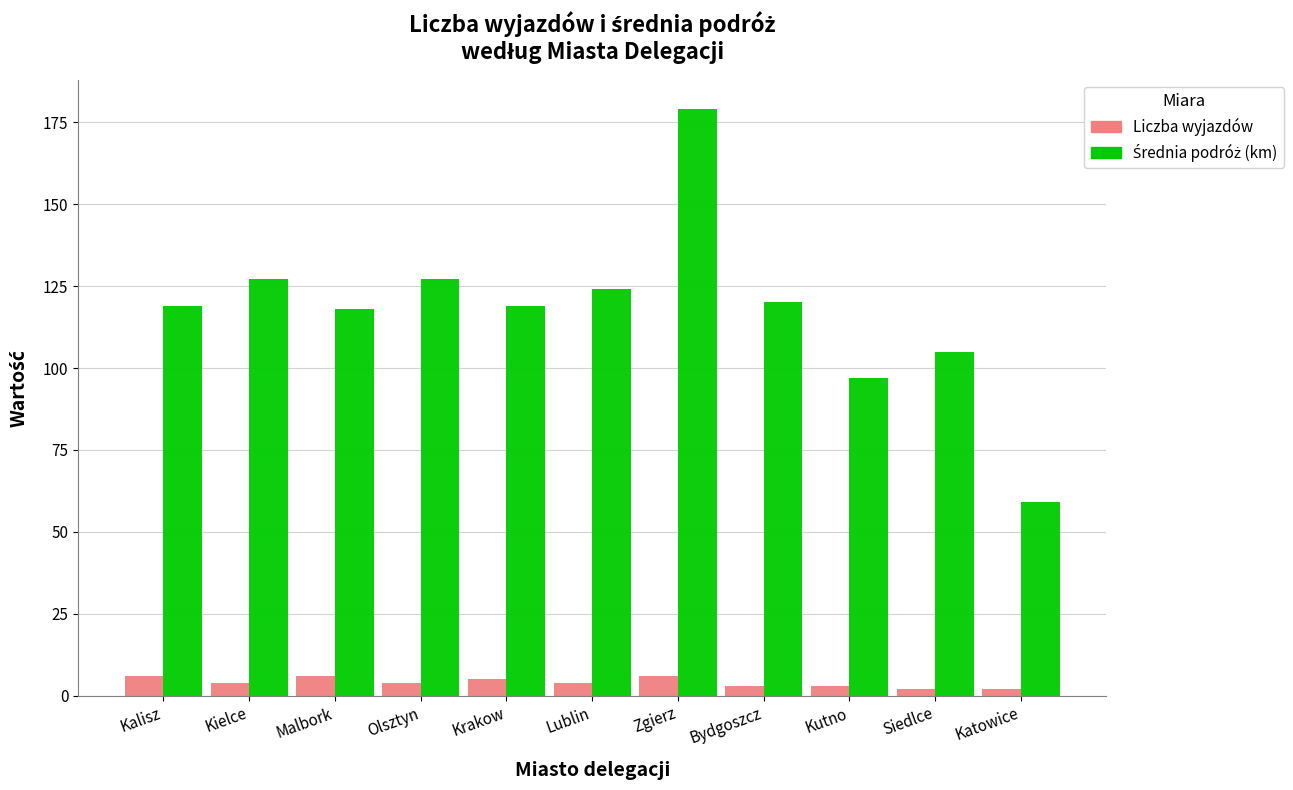

What is the difference between the highest and lowest values at Malbork?

112